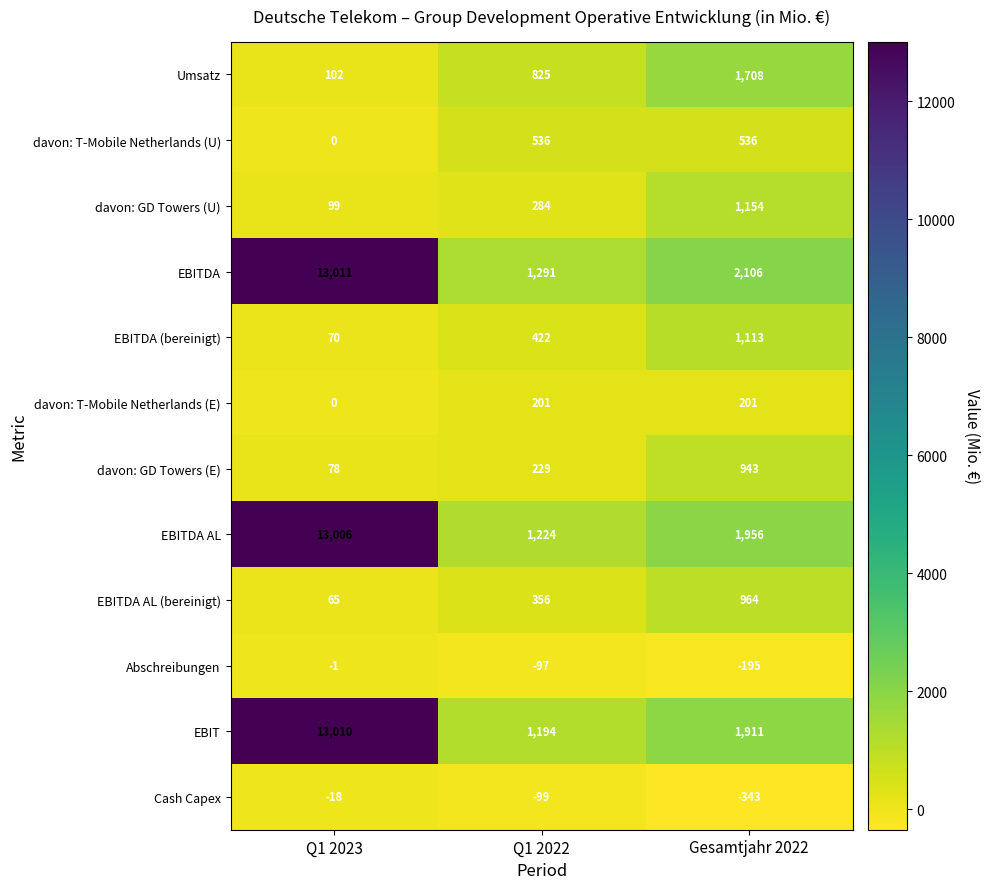

At which category does the chart reach its peak across all series?

Q1 2023